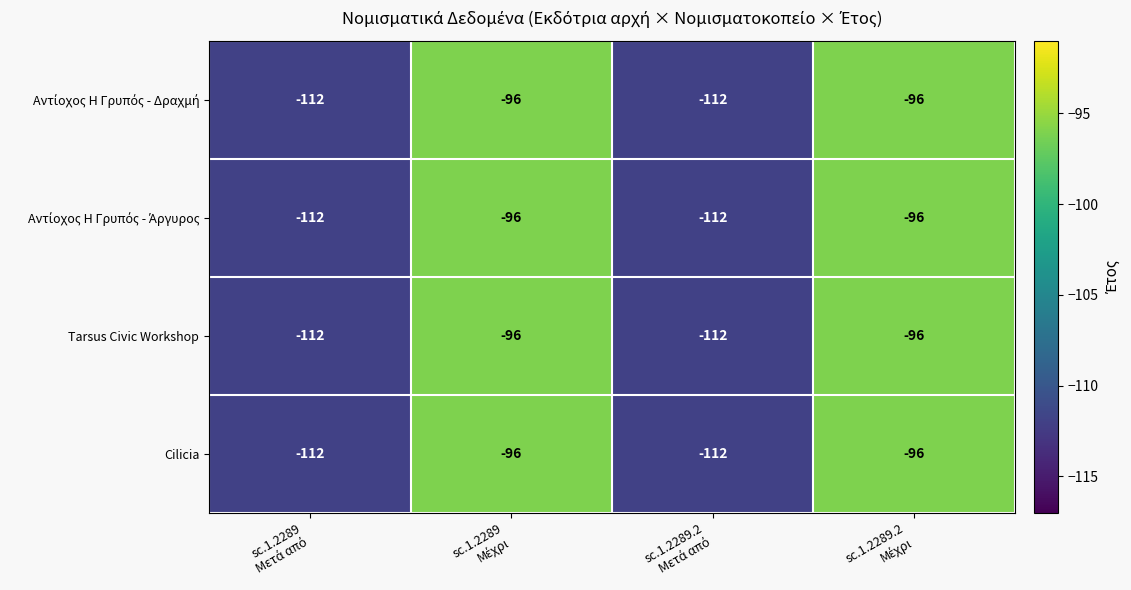

What is the smallest value displayed?

-112